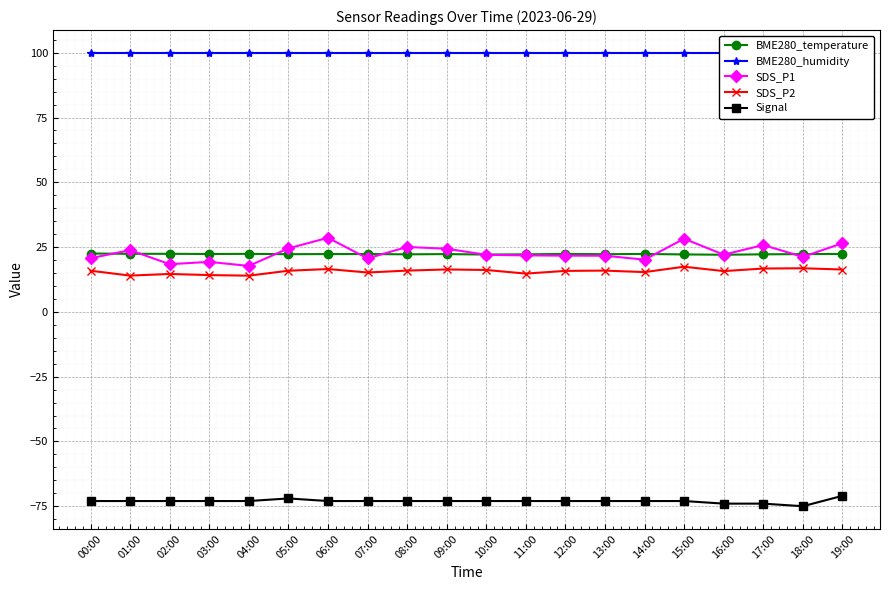

What are all the series names shown in the legend?

BME280_temperature, BME280_humidity, SDS_P1, SDS_P2, Signal